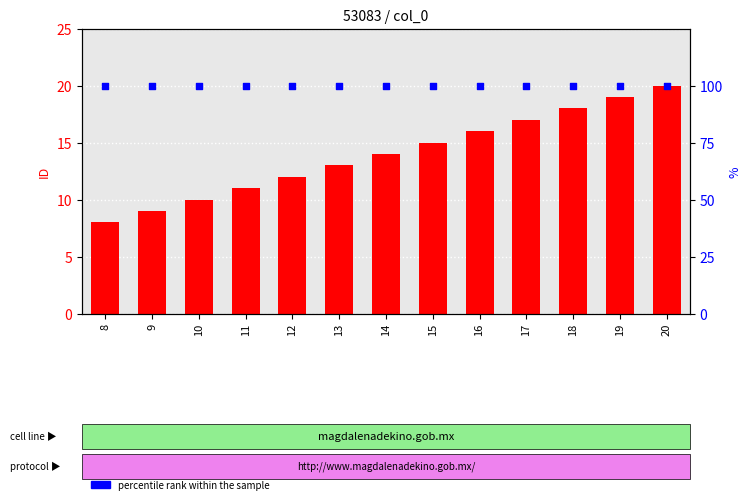

Which series contains the highest Y value?

percentile rank within the sample